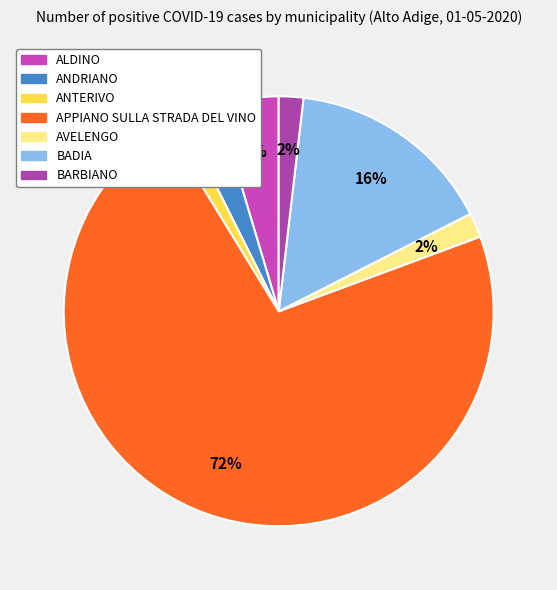

What is the change in value from ANTERIVO to BADIA?

+31